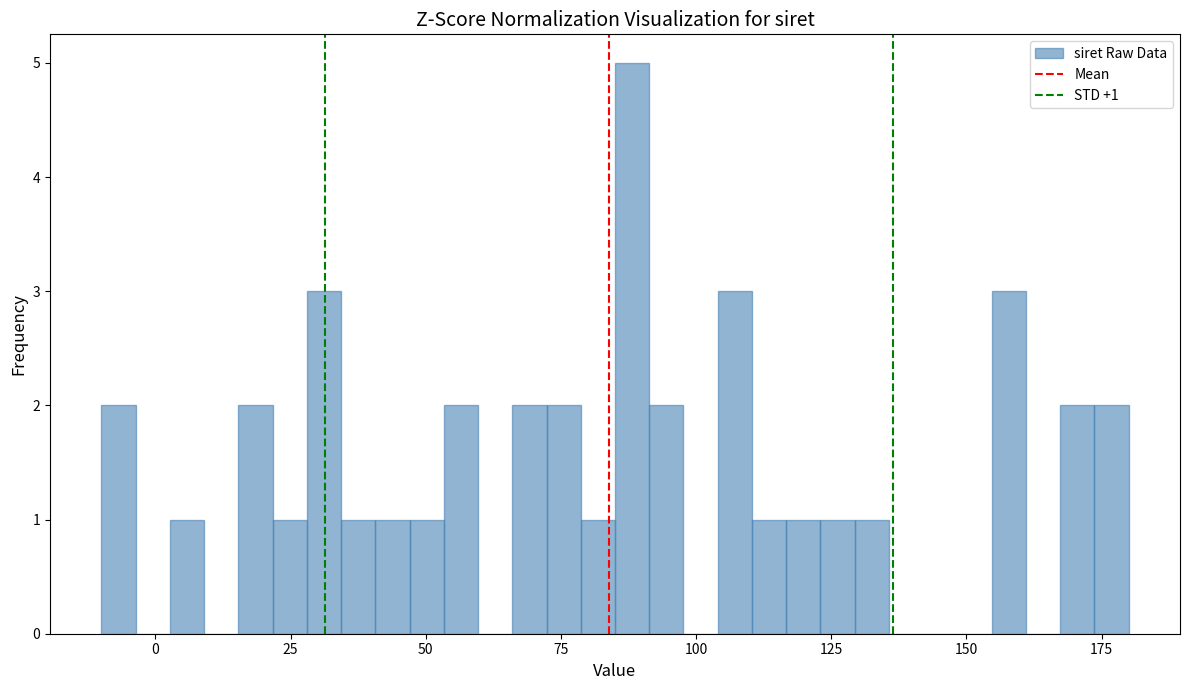

Around what value on the x-axis is the tallest bar? Give the approximate position of its centre, as read against the axis.

90